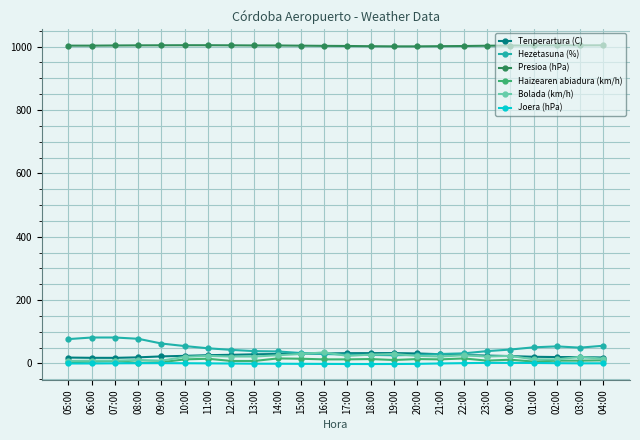

What is the total value across all series at 12:00?

1104.4